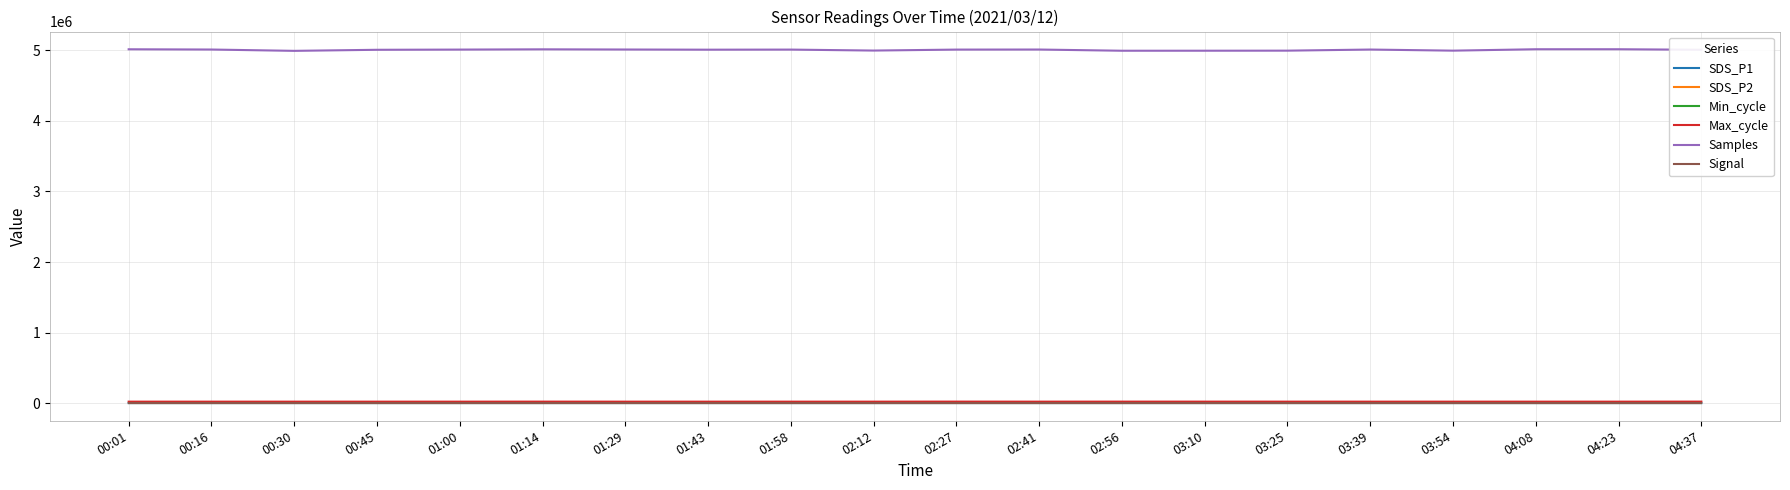

What is the difference between the SDS_P2 values at 00:01 and 02:41?

0.1